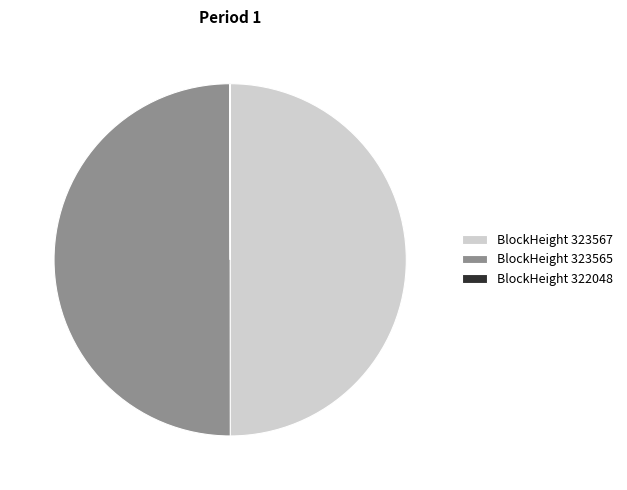

Do BlockHeight 323567 and BlockHeight 323565 together represent more than half of the pie?

Yes